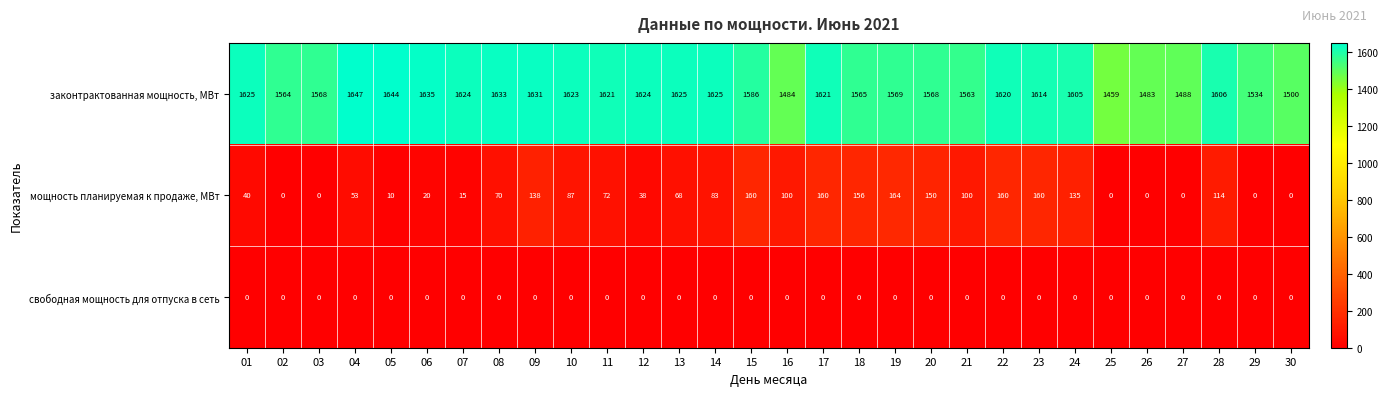

The законтрактованная мощность, МВт series shows 2919 at 08. True or false?

False